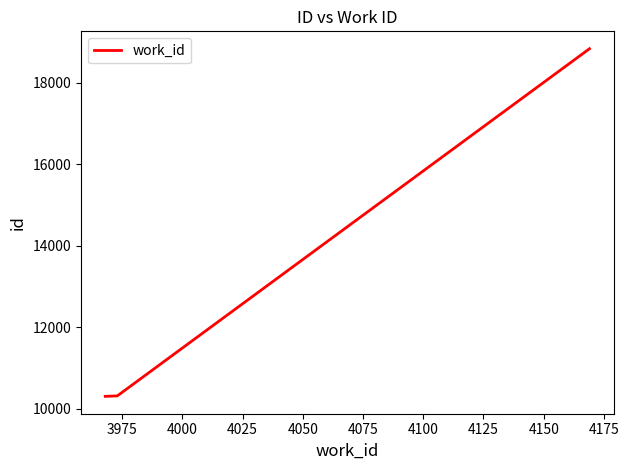

What is the difference between the maximum and minimum values?

8538